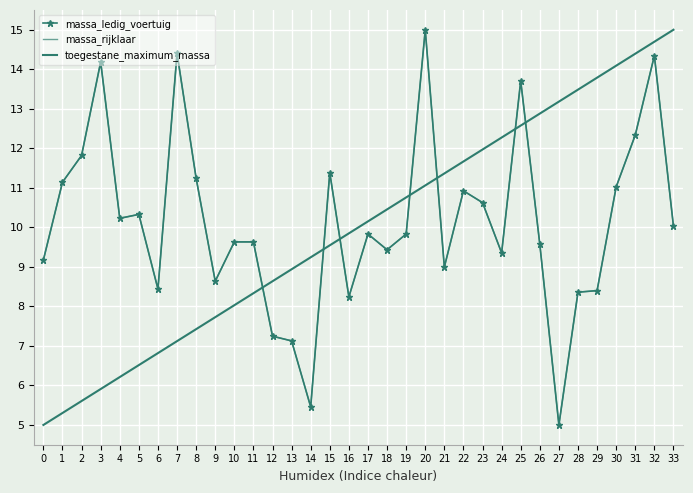

What is the spread (max minus min) of values at 13?

1.8